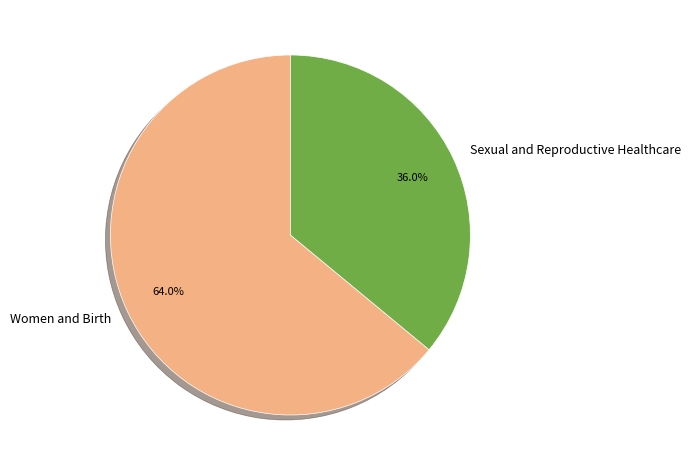

True or false: Women and Birth accounts for 72% of the total.

False